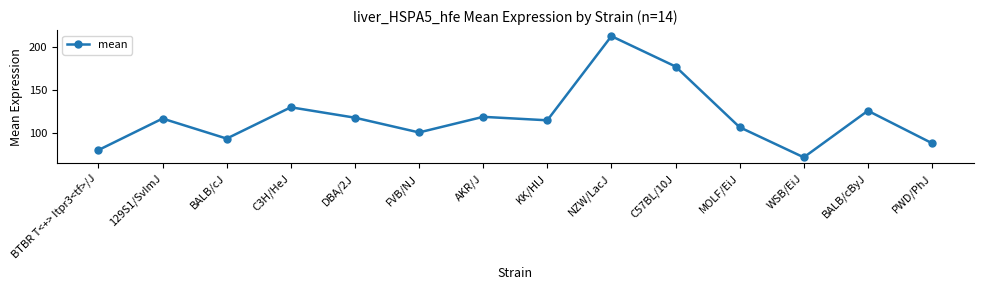

The chart shows a value of 70.0 at C57BL/10J. True or false?

False